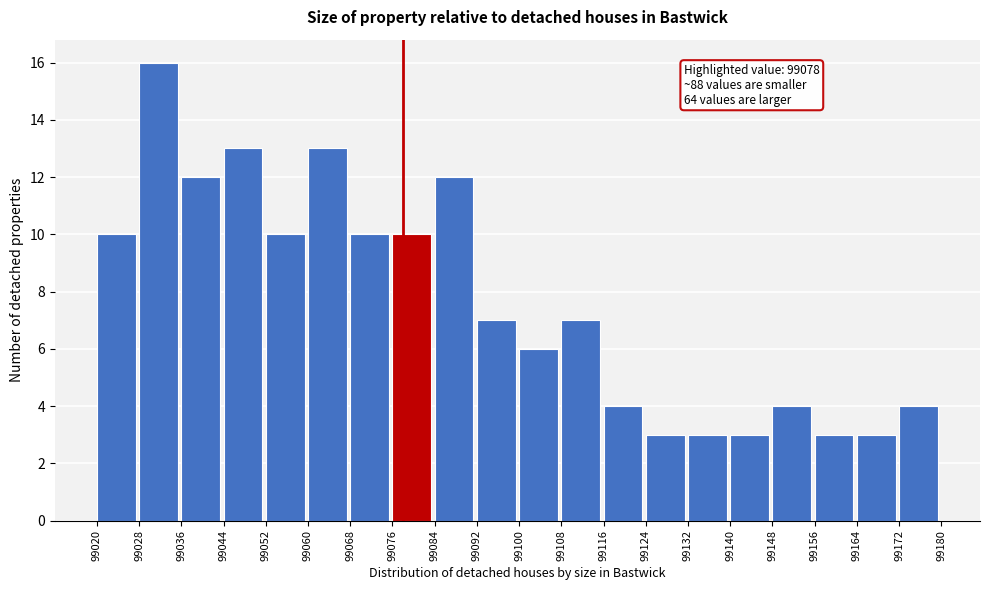

Over which range of the x-axis is the bar tallest?

99028 to 99036